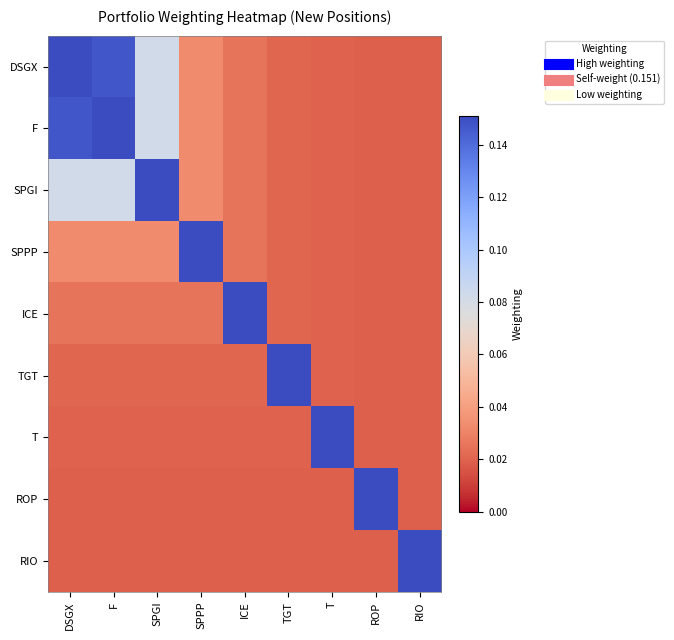

Reading left to right, what are all the values shown in this chart?

DSGX: DSGX=0.2	F=0.1	SPGI=0.1	SPPP=0.0	ICE=0.0	TGT=0.0	T=0.0	ROP=0.0	RIO=0.0
F: DSGX=0.1	F=0.2	SPGI=0.1	SPPP=0.0	ICE=0.0	TGT=0.0	T=0.0	ROP=0.0	RIO=0.0
SPGI: DSGX=0.1	F=0.1	SPGI=0.2	SPPP=0.0	ICE=0.0	TGT=0.0	T=0.0	ROP=0.0	RIO=0.0
SPPP: DSGX=0.0	F=0.0	SPGI=0.0	SPPP=0.2	ICE=0.0	TGT=0.0	T=0.0	ROP=0.0	RIO=0.0
ICE: DSGX=0.0	F=0.0	SPGI=0.0	SPPP=0.0	ICE=0.2	TGT=0.0	T=0.0	ROP=0.0	RIO=0.0
TGT: DSGX=0.0	F=0.0	SPGI=0.0	SPPP=0.0	ICE=0.0	TGT=0.2	T=0.0	ROP=0.0	RIO=0.0
T: DSGX=0.0	F=0.0	SPGI=0.0	SPPP=0.0	ICE=0.0	TGT=0.0	T=0.2	ROP=0.0	RIO=0.0
ROP: DSGX=0.0	F=0.0	SPGI=0.0	SPPP=0.0	ICE=0.0	TGT=0.0	T=0.0	ROP=0.2	RIO=0.0
RIO: DSGX=0.0	F=0.0	SPGI=0.0	SPPP=0.0	ICE=0.0	TGT=0.0	T=0.0	ROP=0.0	RIO=0.2